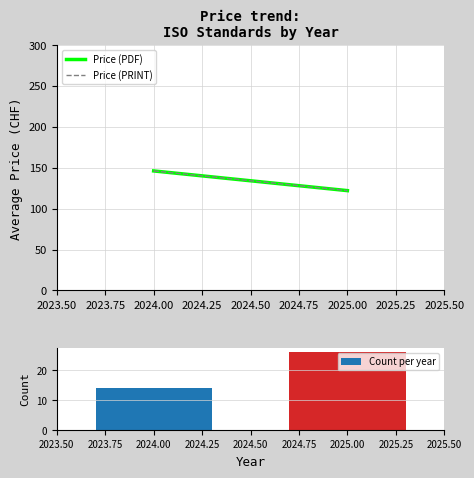

What is the difference between the values at 2024.00 and 2025.00?

12